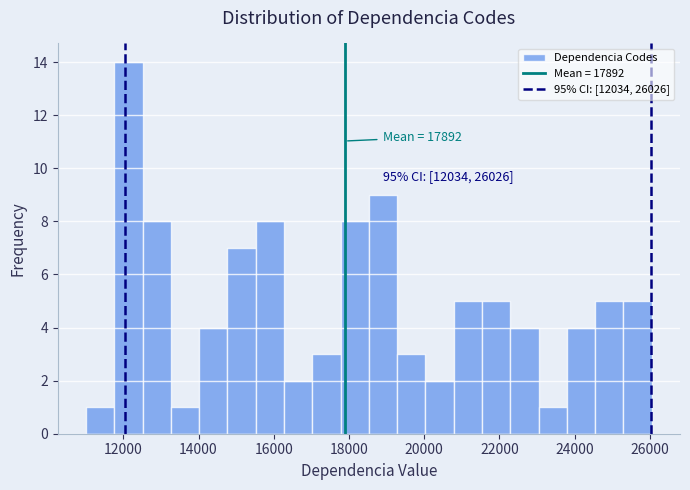

Read against the x-axis, roughly where is the centre of the tallest bar?

12200